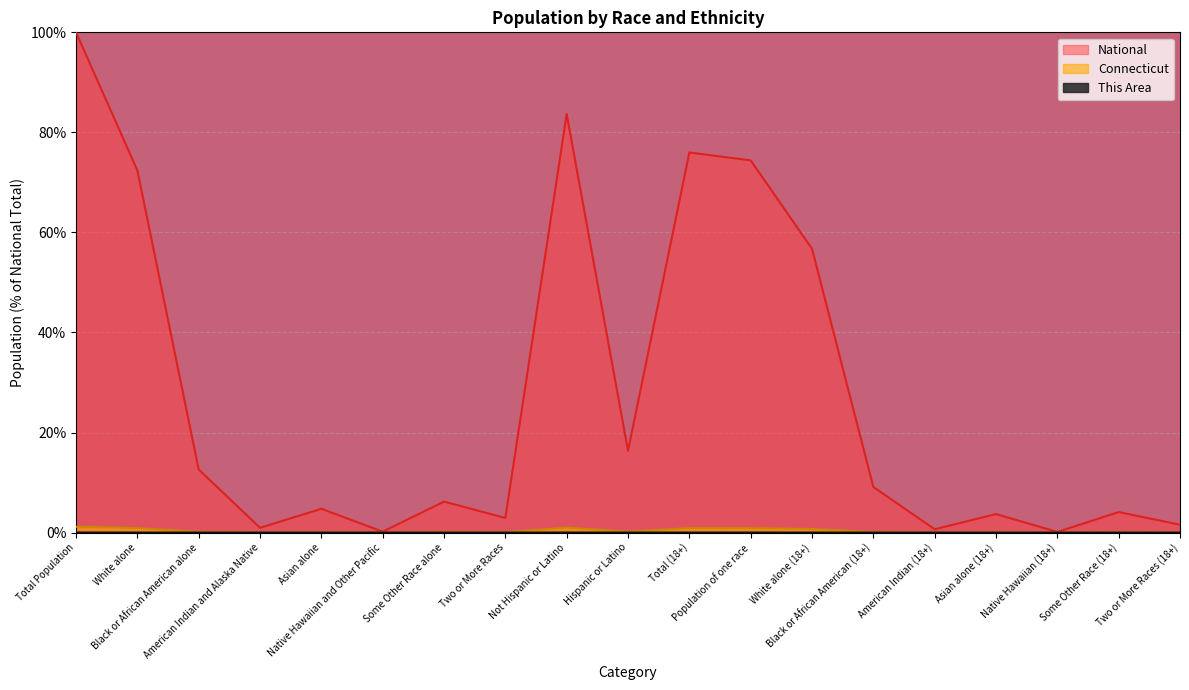

Does the chart display data point markers on the line(s)?

No